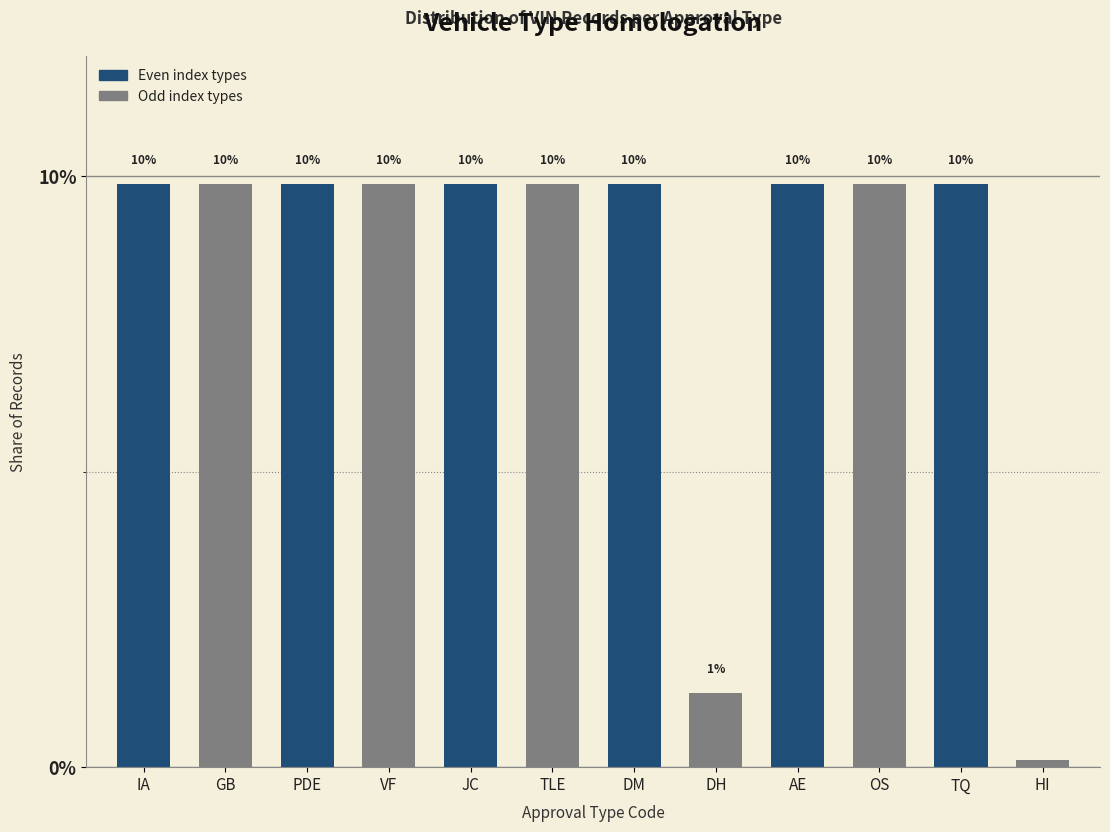

How many bars are there in total?

12